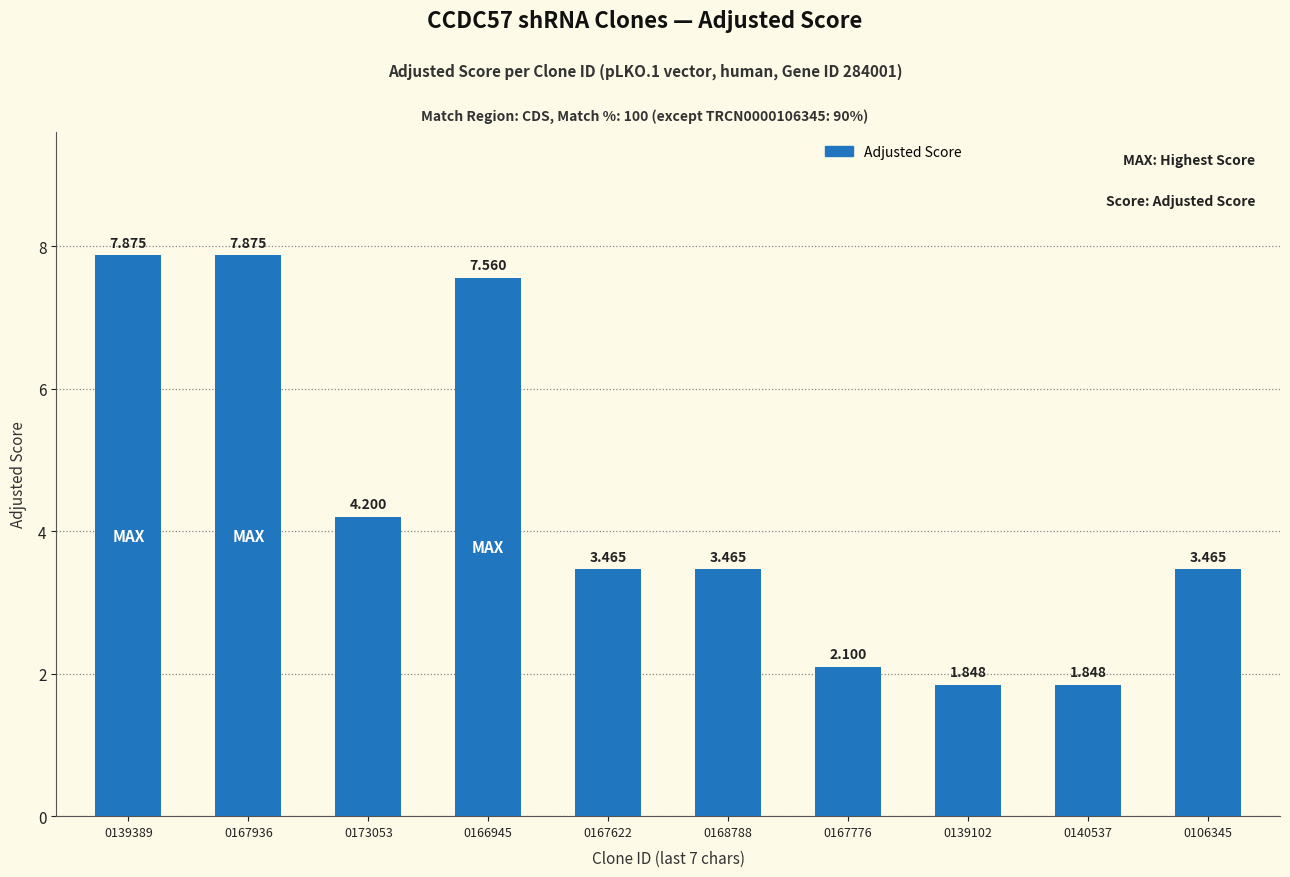

Reading right to left, extract all data points from this chart.

3.5	1.8	1.8	2.1	3.5	3.5	7.6	4.2	7.9	7.9